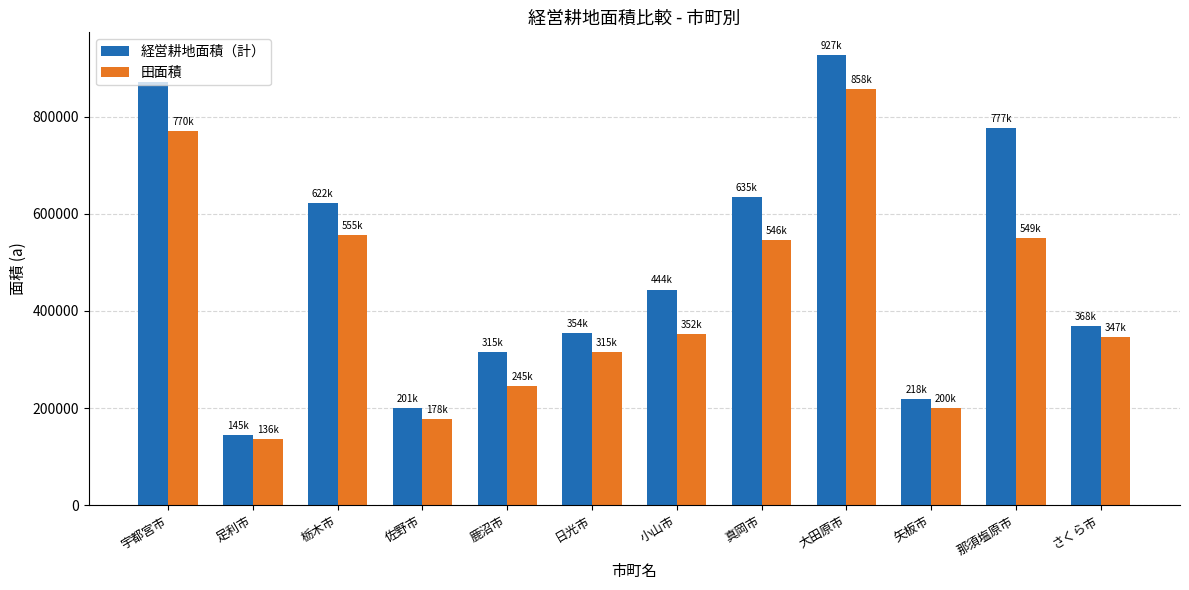

At which category does the chart reach its peak across all series?

大田原市